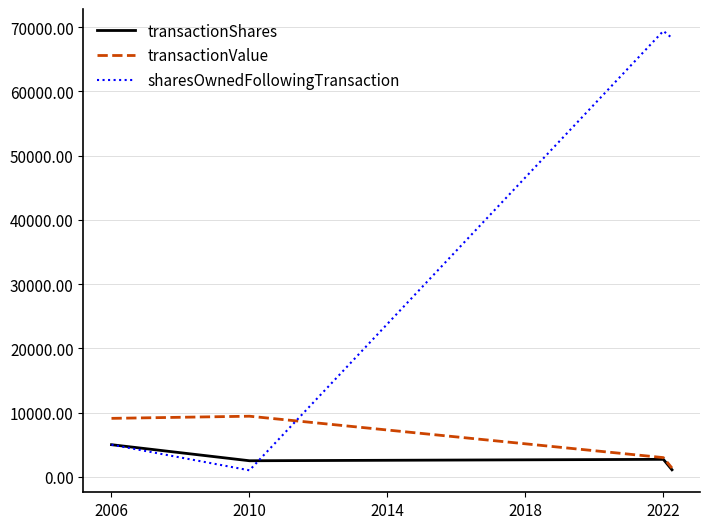

How many intersections are there between transactionValue and sharesOwnedFollowingTransaction?

1